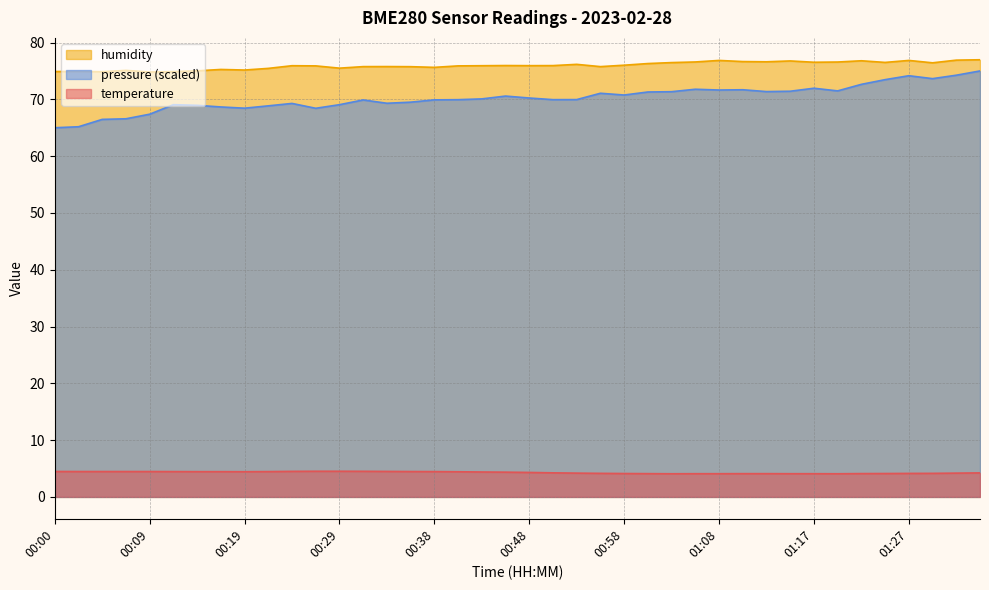

Is the value of temperature at 00:29 greater than the value of humidity at 00:53?

No